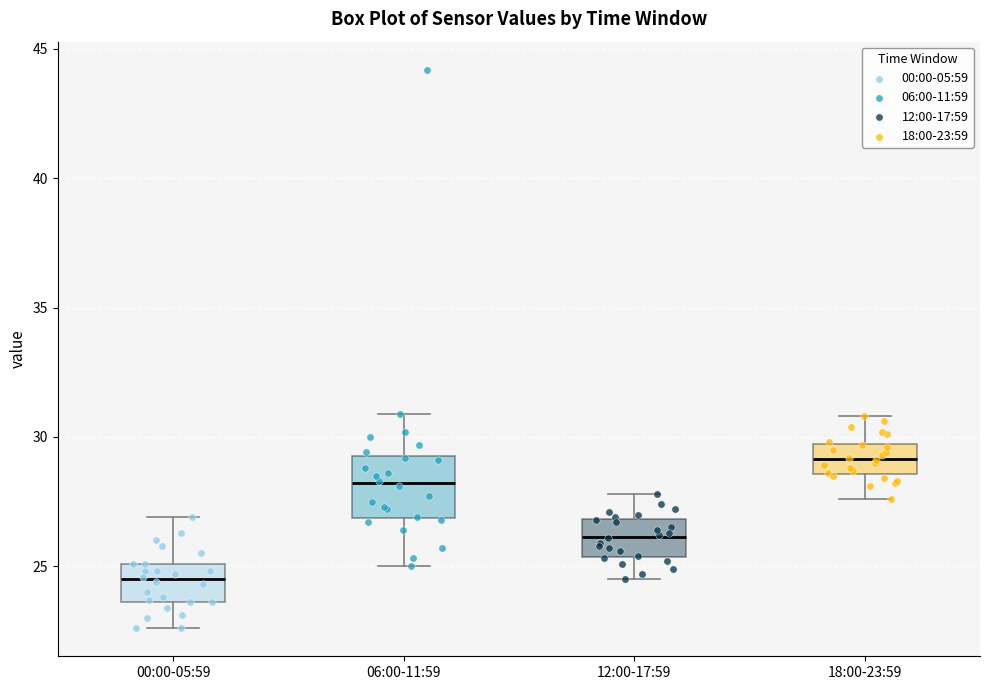

Reading left to right, transcribe this box plot: for each box, give where its median line is, the range the box spans, and where its two whiskers end, as read against the y-axis. The values are not printed on the chart, so give them approximately, as read against the axis.

00:00-05:59: median 24.5, box 23.5 to 25.0, whiskers 22.5 to 27.0
06:00-11:59: median 28.0, box 27.0 to 29.5, whiskers 25.0 to 31.0
12:00-17:59: median 26.0, box 25.5 to 27.0, whiskers 24.5 to 28.0
18:00-23:59: median 29.0, box 28.5 to 29.5, whiskers 27.5 to 31.0